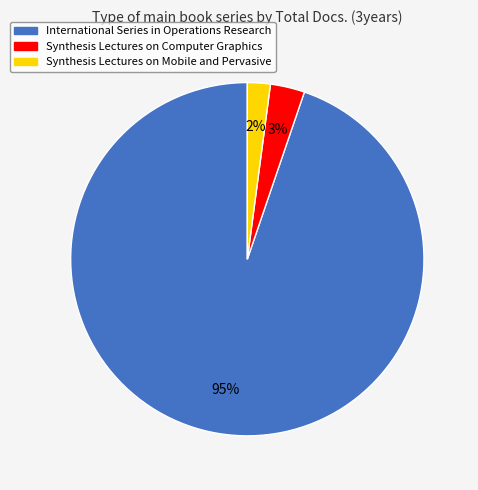

To the nearest percent, what is the difference between the Synthesis Lectures on Mobile and Pervasive and International Series in Operations Research slice percentages?

93%